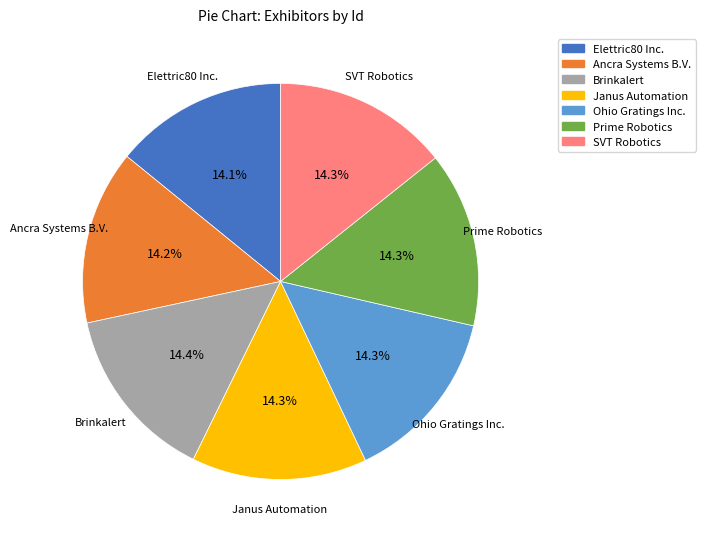

How many slices are in this pie chart?

7